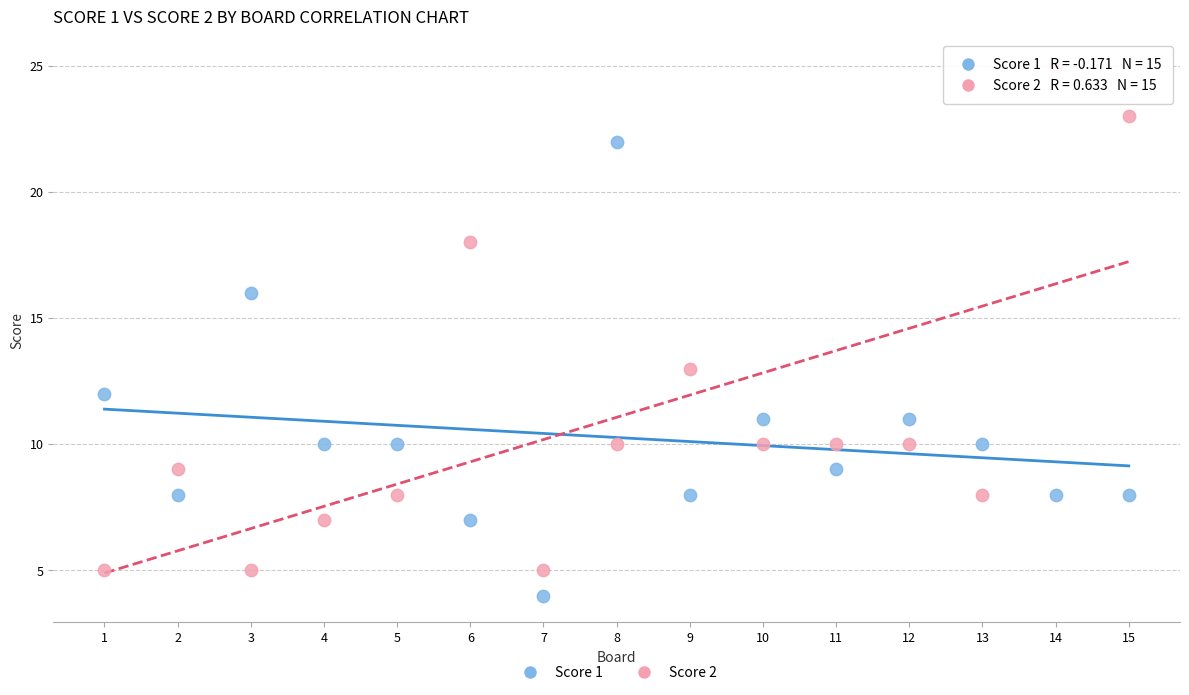

Which series reaches the minimum Y coordinate?

Score 1